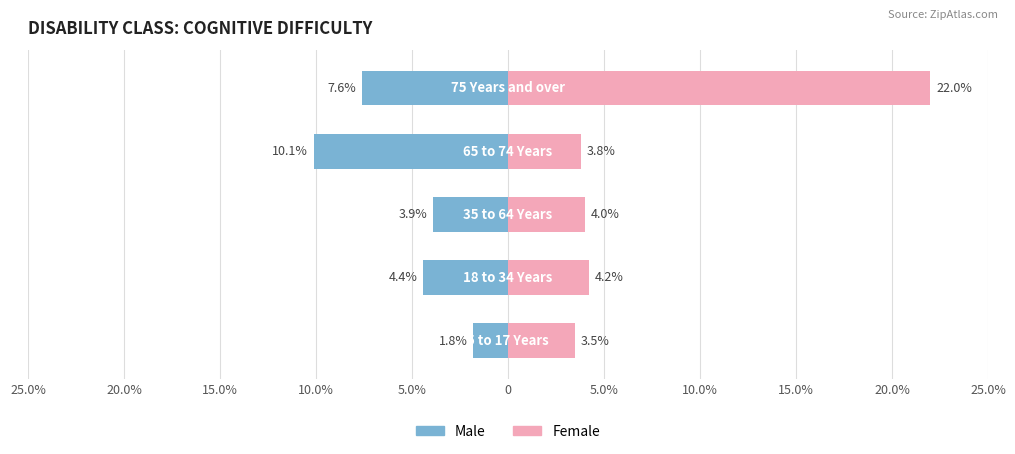

Is the value of Female at 25.0% greater than the value of Male at 20.0%?

Yes